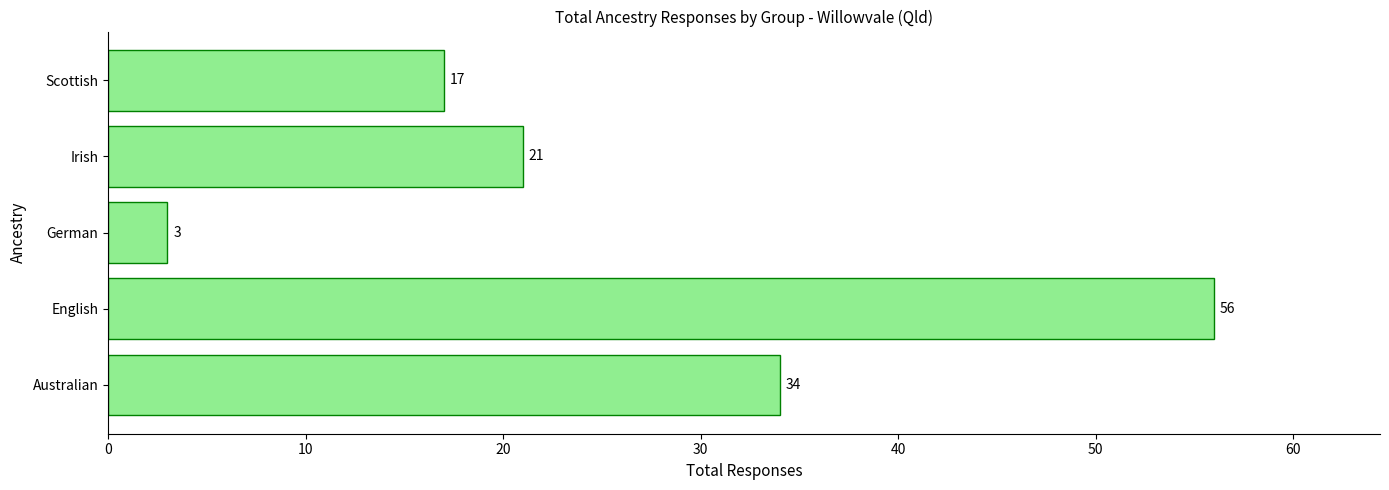

How many bars are there in total?

5